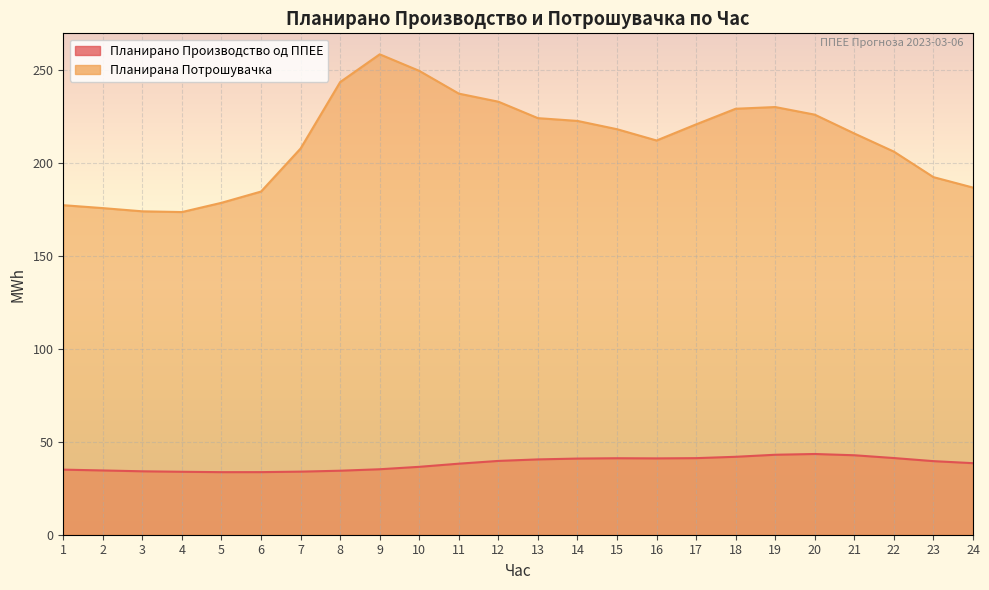

Reading left to right, transcribe all the data shown in this chart.

Планирано Производство од ППЕЕ: 1=35.0	2=34.6	3=34.2	4=33.9	5=33.7	6=33.7	7=34.0	8=34.5	9=35.3	10=36.6	11=38.3	12=39.7	13=40.6	14=41.0	15=41.2	16=41.1	17=41.2	18=42.0	19=43.1	20=43.5	21=42.8	22=41.3	23=39.6	24=38.5
Планирана Потрошувачка: 1=177.5	2=175.9	3=174.2	4=173.8	5=178.7	6=184.8	7=208.0	8=243.7	9=258.7	10=249.8	11=237.5	12=233.2	13=224.3	14=222.8	15=218.4	16=212.3	17=221.0	18=229.4	19=230.3	20=226.2	21=216.1	22=206.3	23=192.6	24=186.9